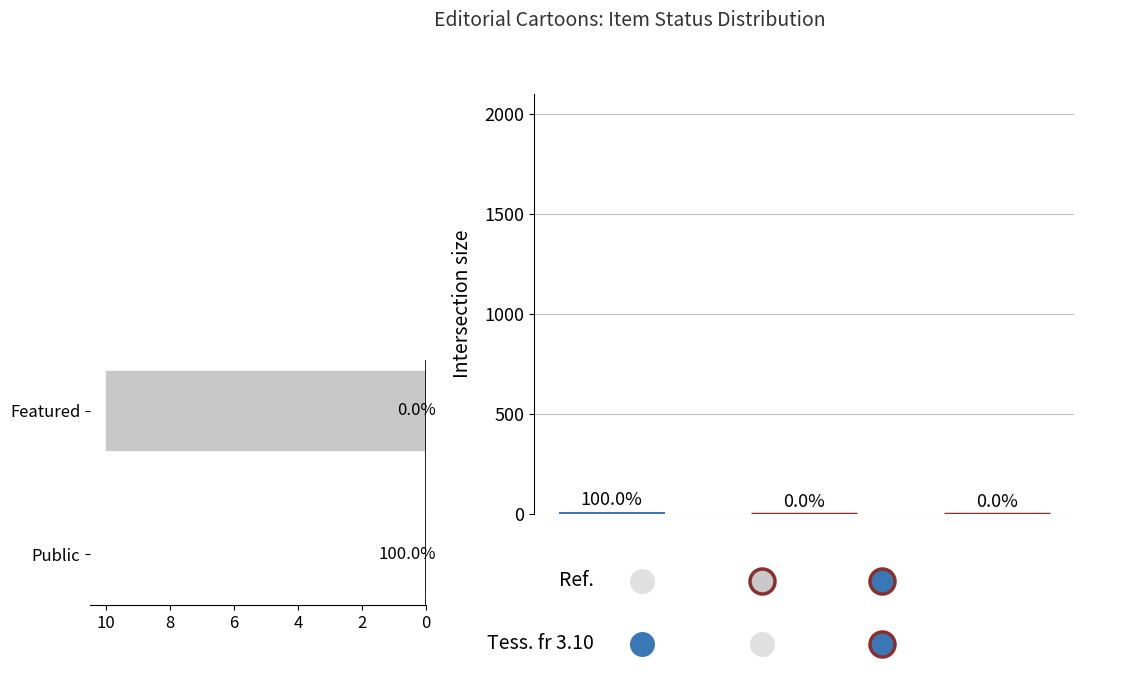

What is the difference between the maximum and minimum values?

10